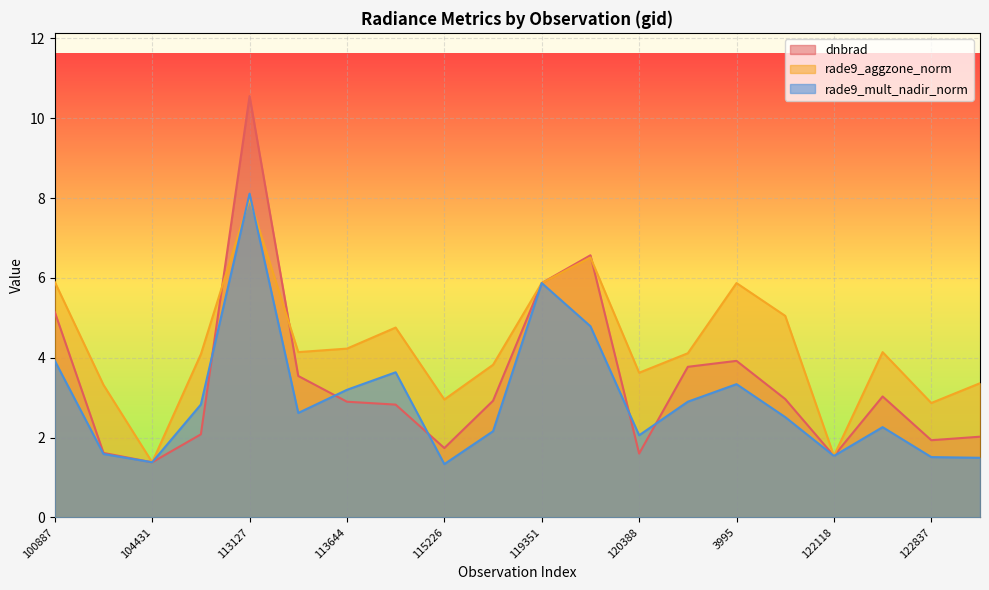

Reading left to right, list all the values displayed in this chart.

dnbrad: 5.1	1.6	1.4	2.1	10.6	3.5	2.9	2.8	1.7	2.9	5.9	6.6	1.6	3.8	3.9	3.0	1.5	3.0	1.9	2.0
rade9_aggzone_norm: 5.9	3.3	1.4	4.1	8.0	4.1	4.2	4.8	3.0	3.8	5.9	6.5	3.6	4.1	5.9	5.0	1.5	4.1	2.9	3.4
rade9_mult_nadir_norm: 3.9	1.6	1.4	2.8	8.1	2.6	3.2	3.6	1.3	2.2	5.9	4.8	2.1	2.9	3.3	2.5	1.5	2.3	1.5	1.5